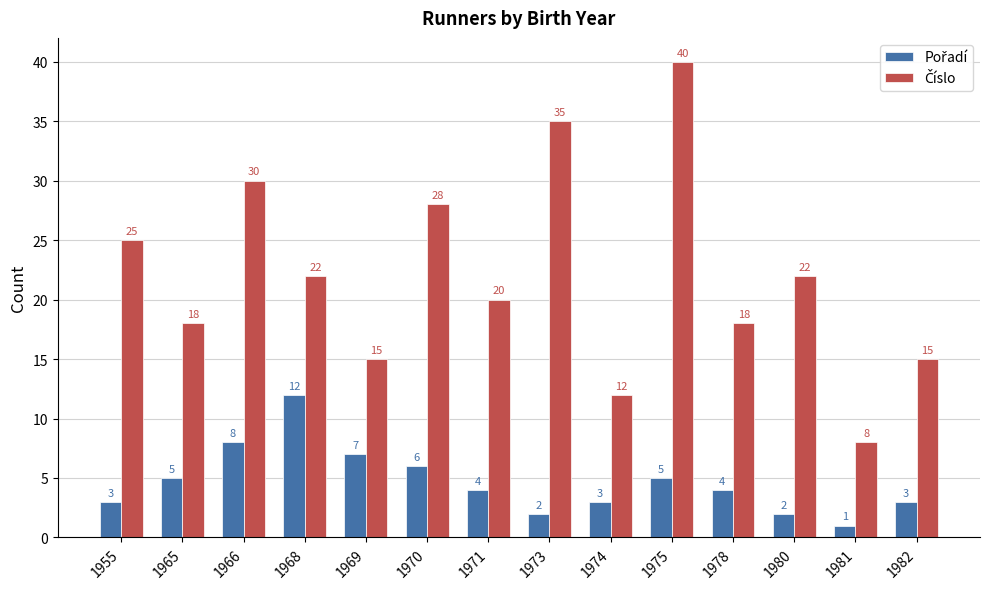

Which category has the lowest value across all series?

1981